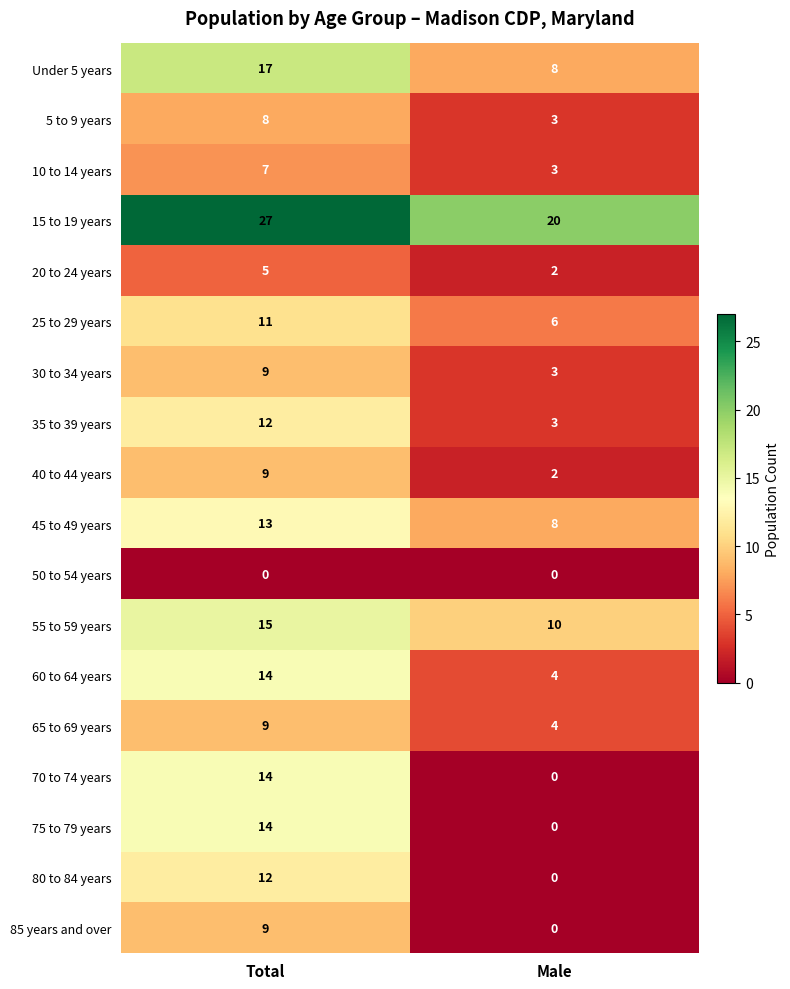

What is the difference between the maximum and minimum values in the 10 to 14 years series?

4